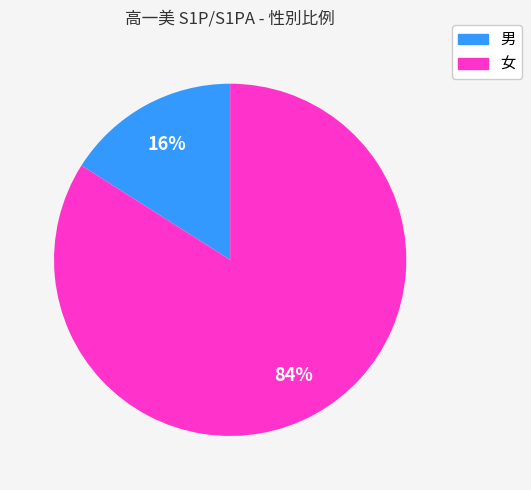

True or false: 女 accounts for 84% of the total.

True